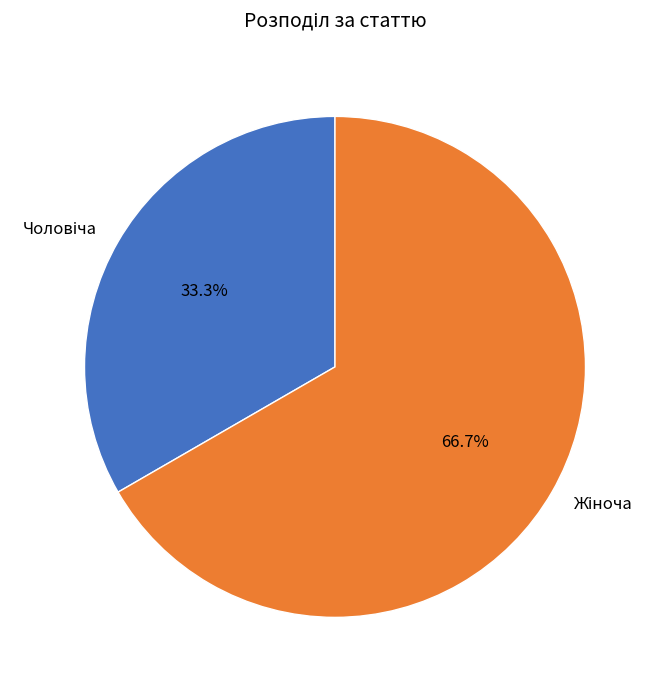

Is there a majority slice in this chart?

Yes